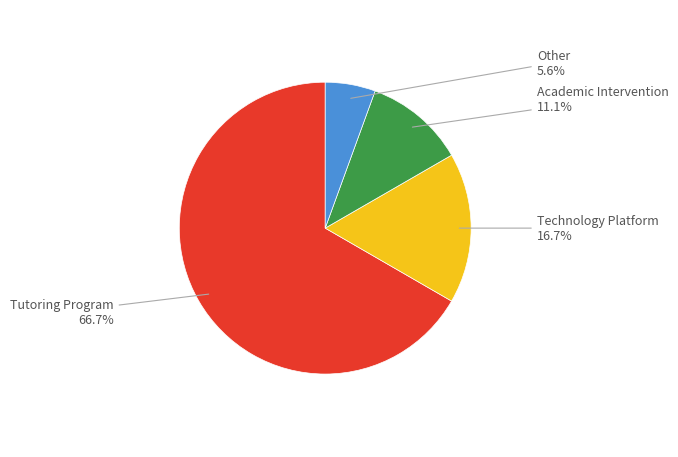

Rank the categories by value from highest to lowest.

Tutoring Program, Technology Platform, Academic Intervention, Other